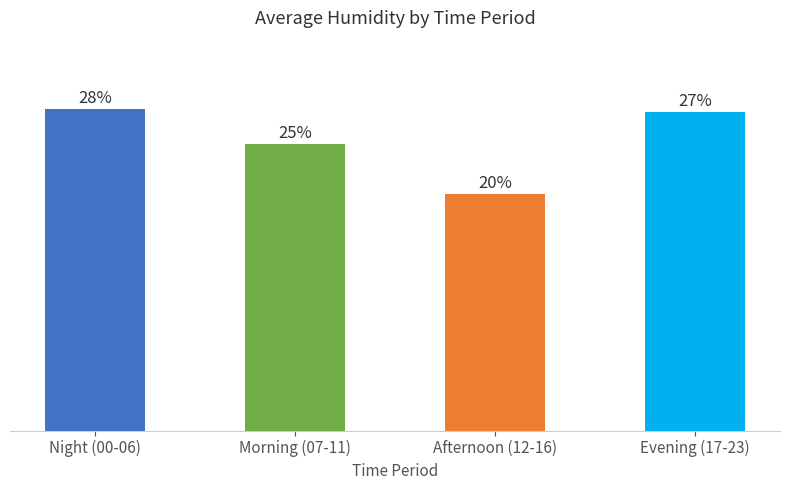

Does the chart contain any negative values?

No